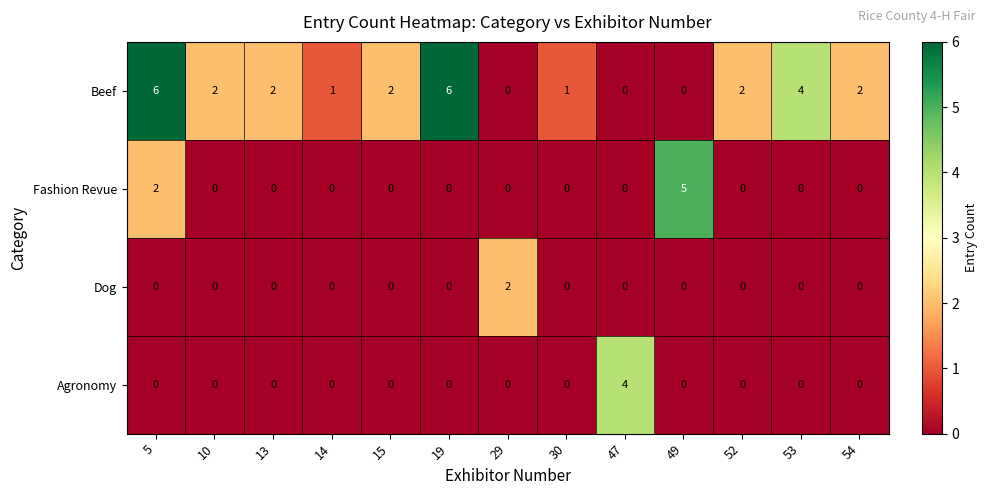

The Agronomy series shows 0 at 52. True or false?

True